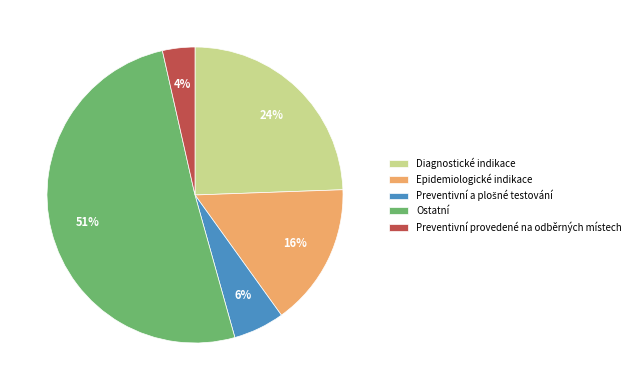

Does Preventivní provedené na odběrných místech represent more than half of the total?

No